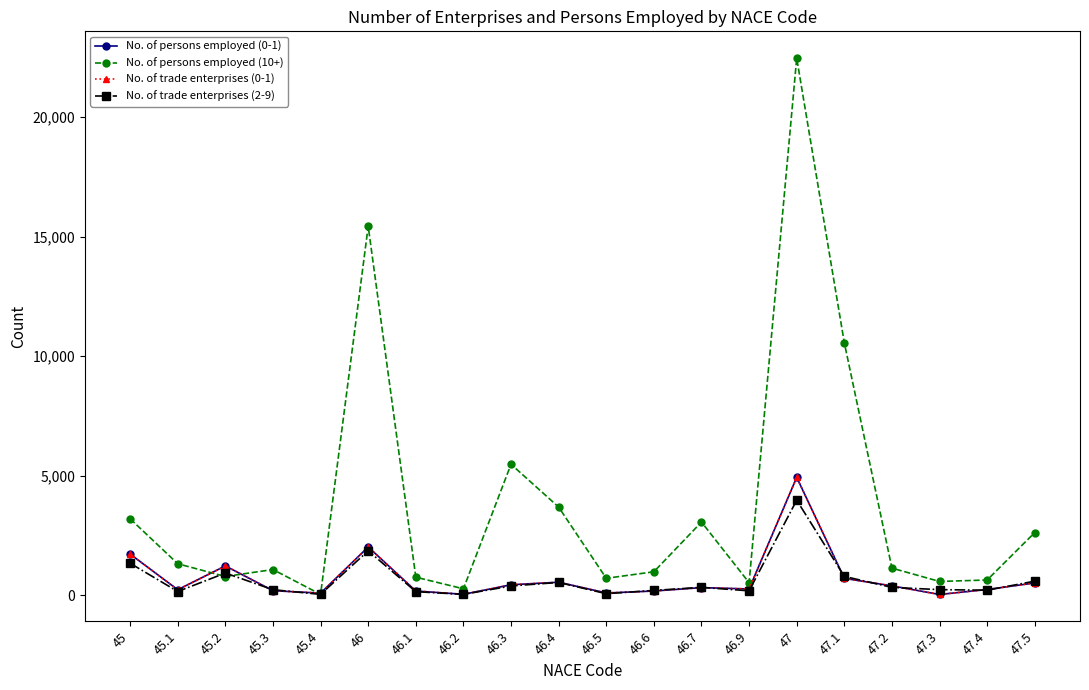

Between which two adjacent categories do No. of persons employed (0-1) and No. of persons employed (10+) first intersect?

45.1 and 45.2